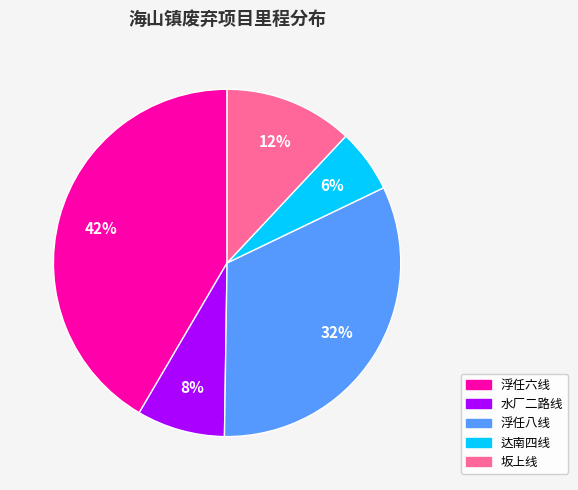

Does any single category account for the majority?

No